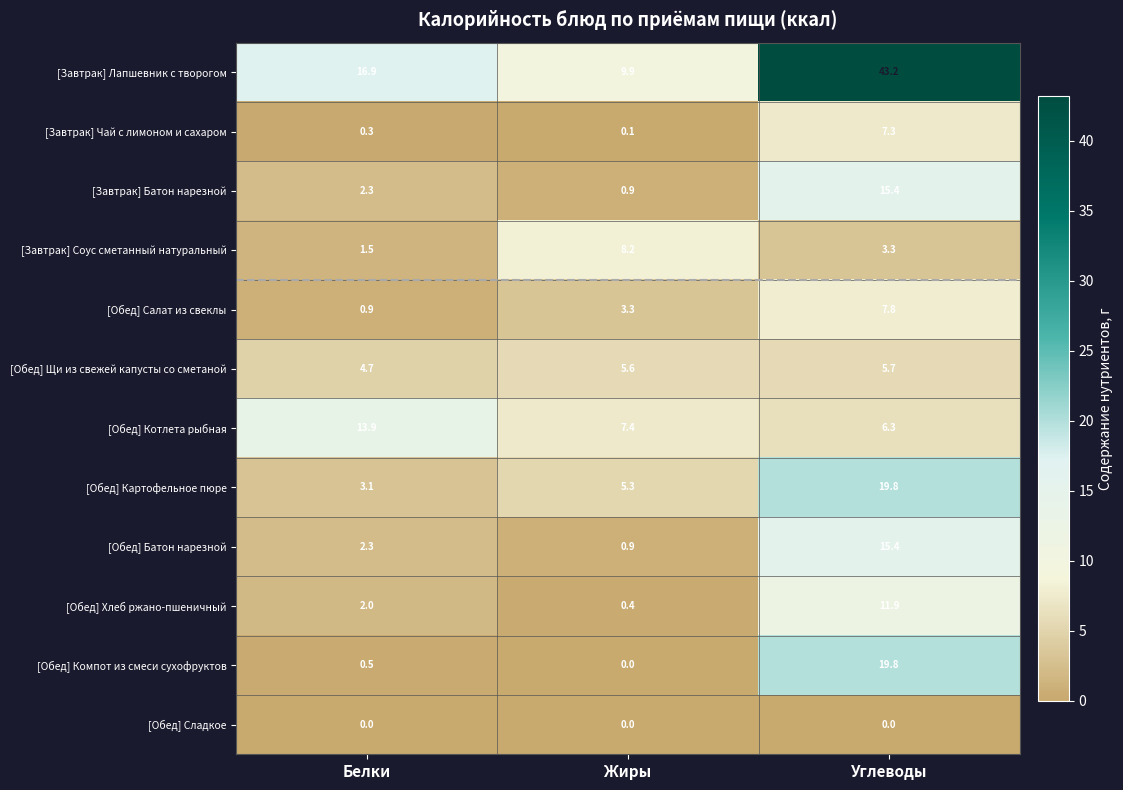

What is the maximum value shown in the chart?

43.2